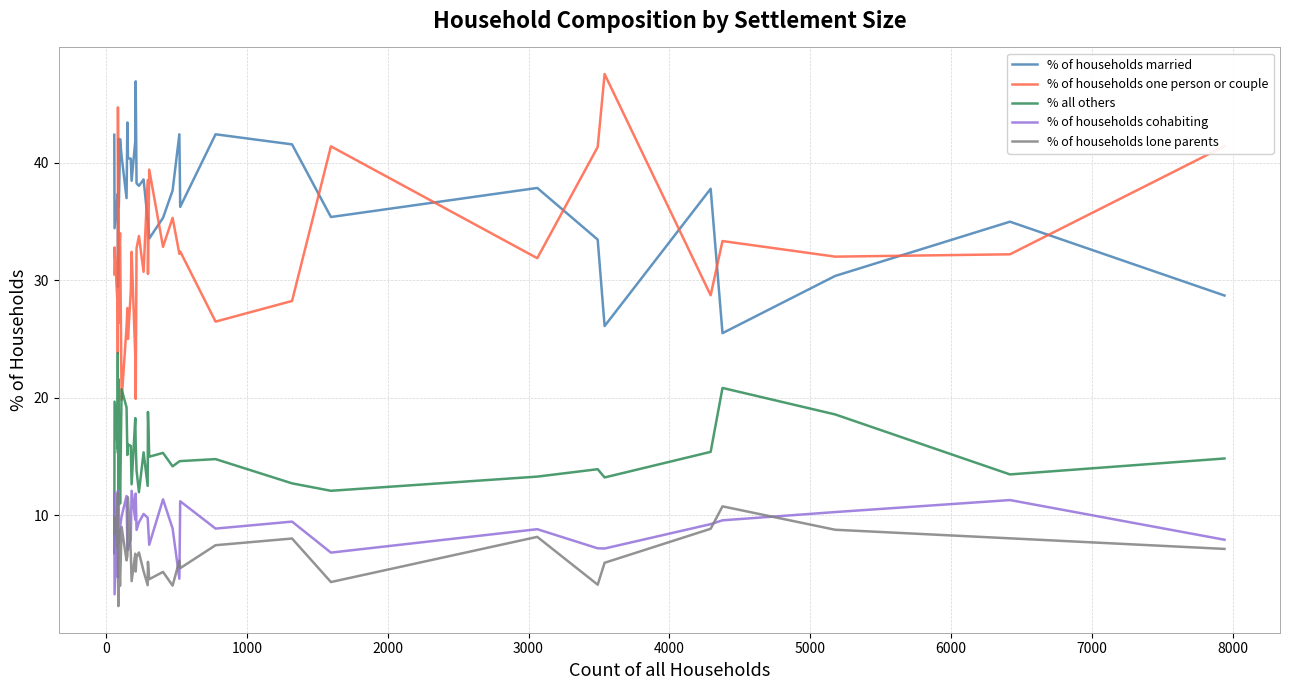

Does the chart display data point markers on the line(s)?

No